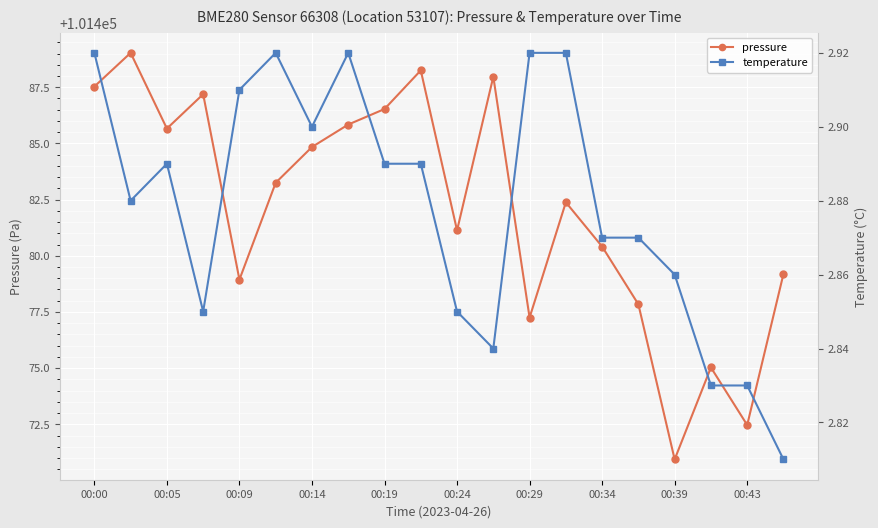

At which label does pressure first exceed 101483?

00:00